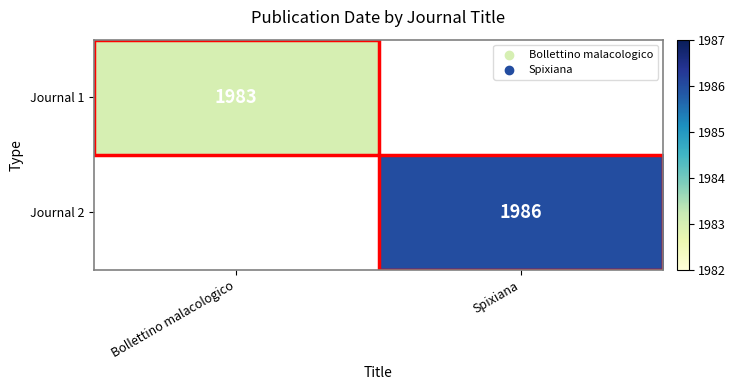

What is the greatest value displayed?

1986.0